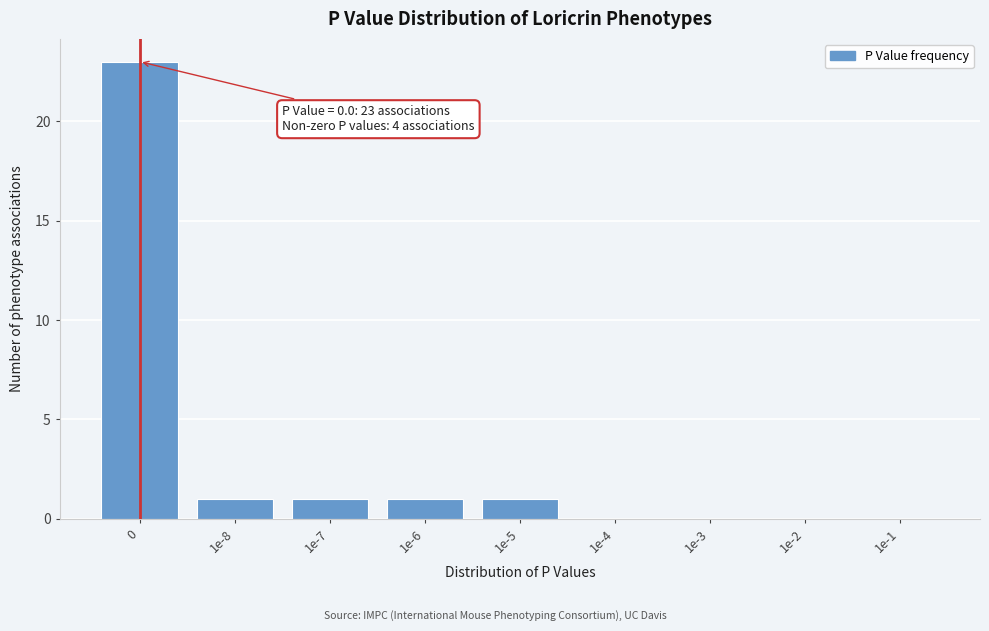

Reading left to right, transcribe all the data shown in this chart.

0=23	1e-8=1	1e-7=1	1e-6=1	1e-5=1	1e-4=0	1e-3=0	1e-2=0	1e-1=0